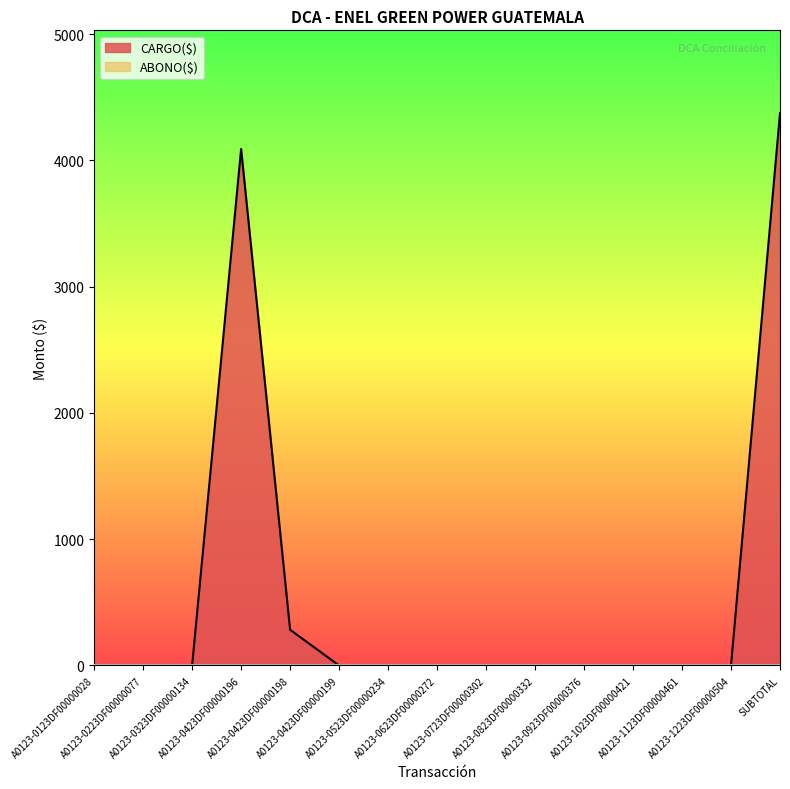

Rank the categories by value from highest to lowest.

SUBTOTAL, A0123-0423DF00000196, A0123-0423DF00000198, A0123-0123DF00000028, A0123-0223DF00000077, A0123-0323DF00000134, A0123-0423DF00000199, A0123-0523DF00000234, A0123-0623DF00000272, A0123-0723DF00000302, A0123-0823DF00000332, A0123-0923DF00000376, A0123-1023DF00000421, A0123-1123DF00000461, A0123-1223DF00000504